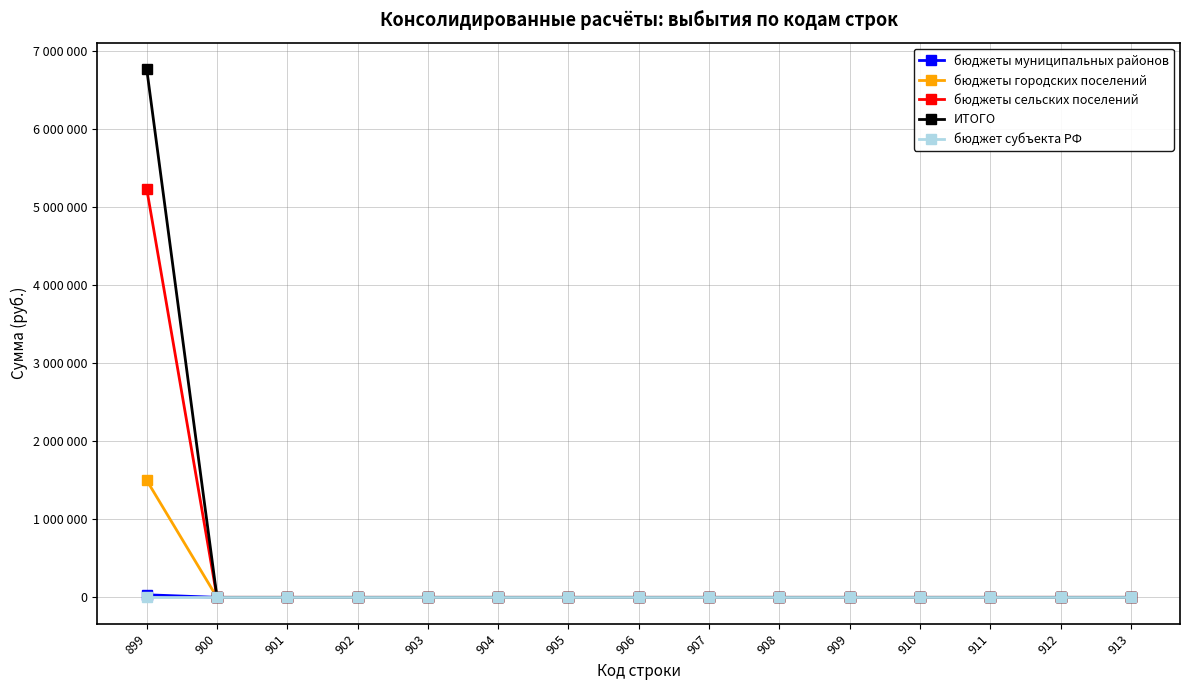

Is this an area chart (filled region under the line)?

No